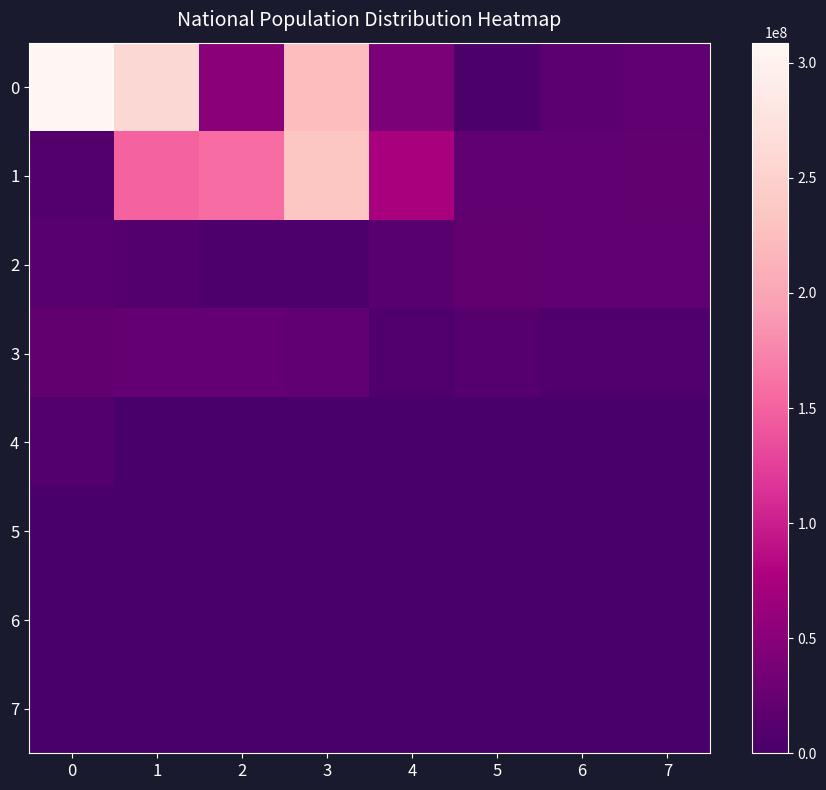

At 6, list the series in order from smallest to largest.

4, 5, 6, 7, 3, 0, 2, 1